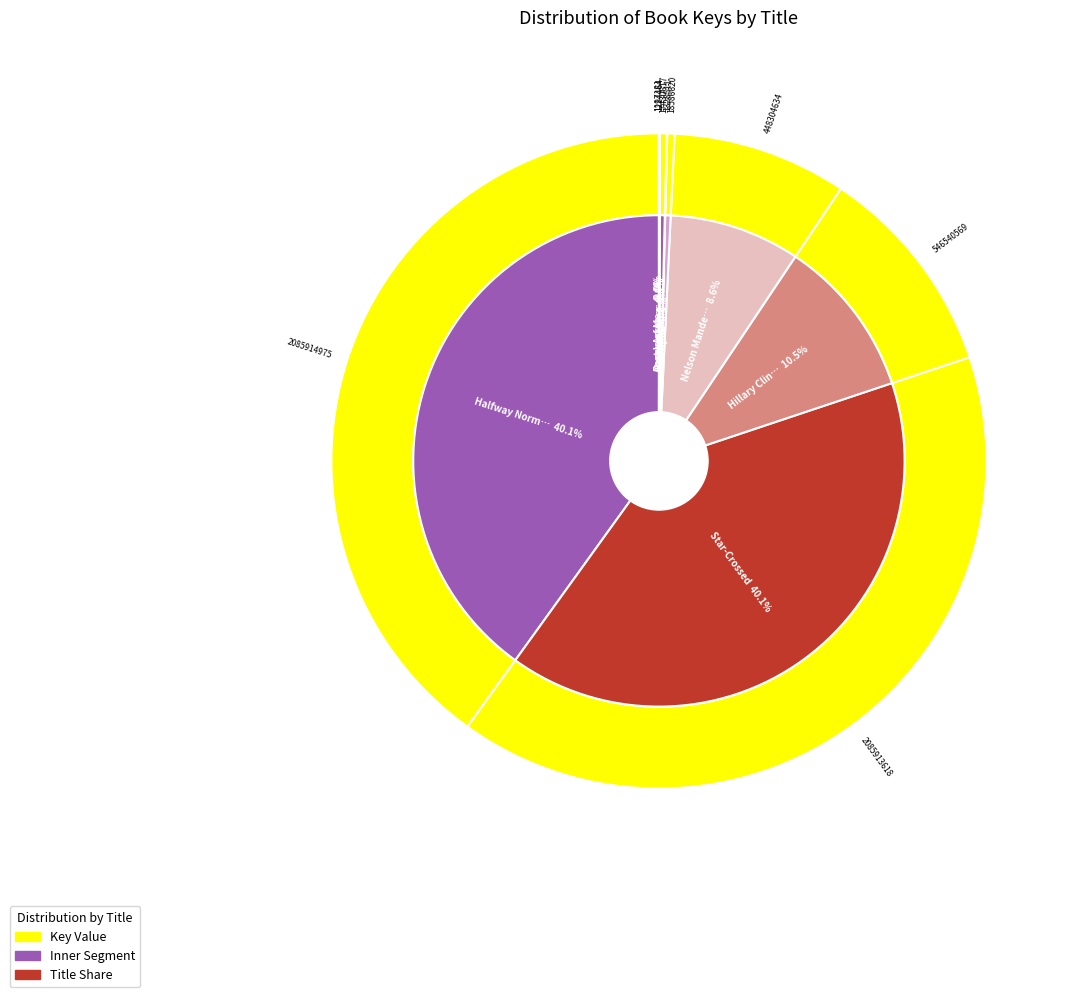

Which slice is the smallest?

Angels of Mercy